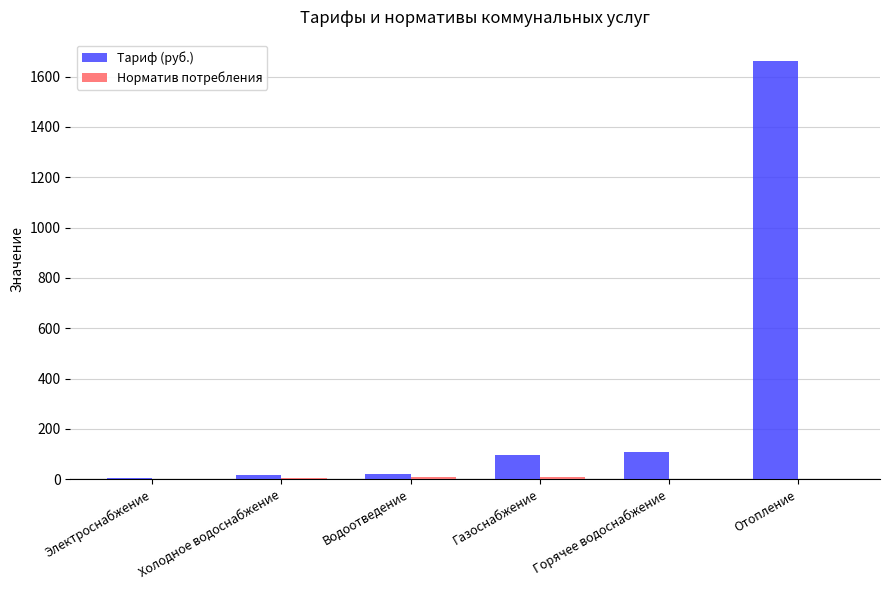

Are the bars grouped side by side (vs. stacked)?

Yes